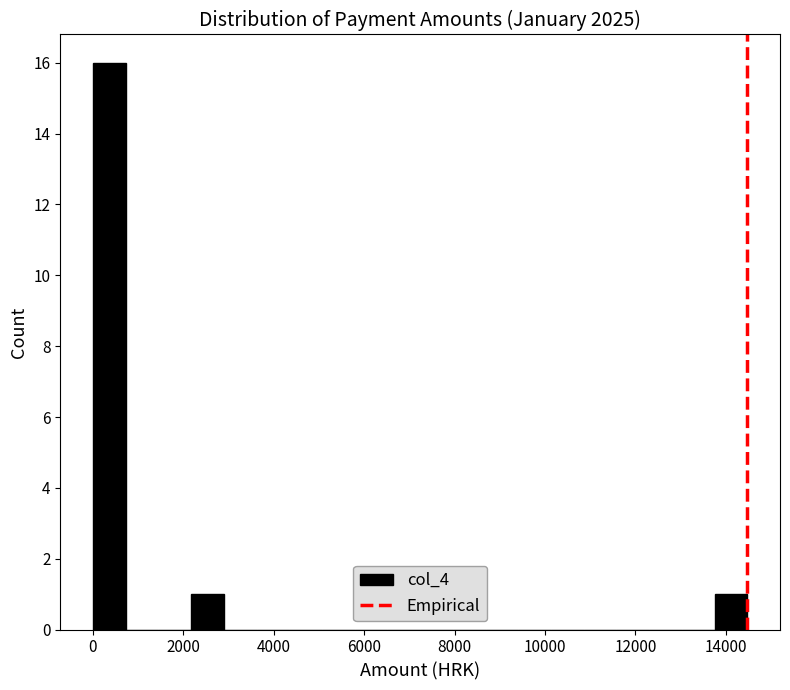

Around what value on the x-axis is the tallest bar? Give the approximate position of its centre, as read against the axis.

400